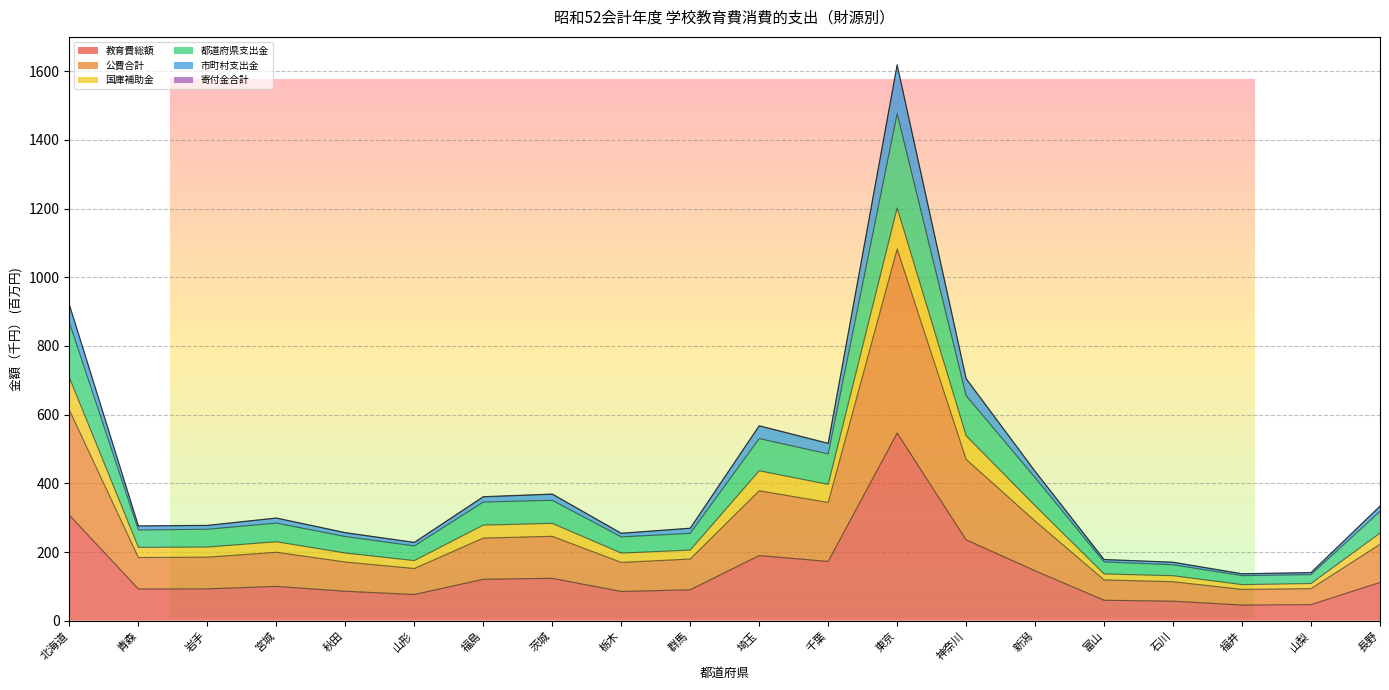

The 市町村支出金 series shows 363.4 at 長野. True or false?

False